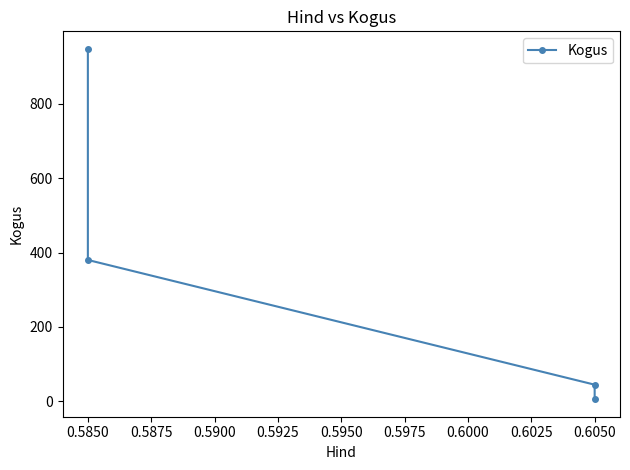

What is the sum of the values at 0.6050 and 0.5850?

992